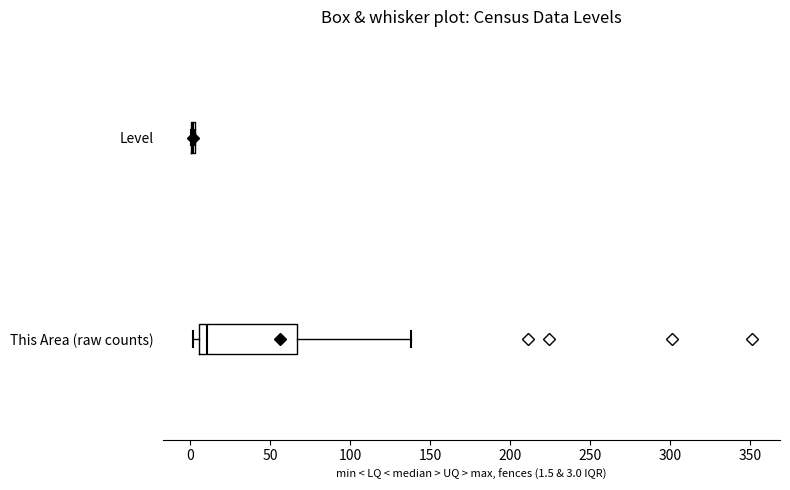

Reading bottom to top, transcribe this box plot: for each box, give where its median line is, the range the box spans, and where its two whiskers end, as read against the x-axis. The values are not printed on the chart, so give them approximately, as read against the axis.

This Area (raw counts): median 10, box 5 to 65, whiskers 0 to 140
Level: box collapsed to a line at 0, whiskers 0 to 5